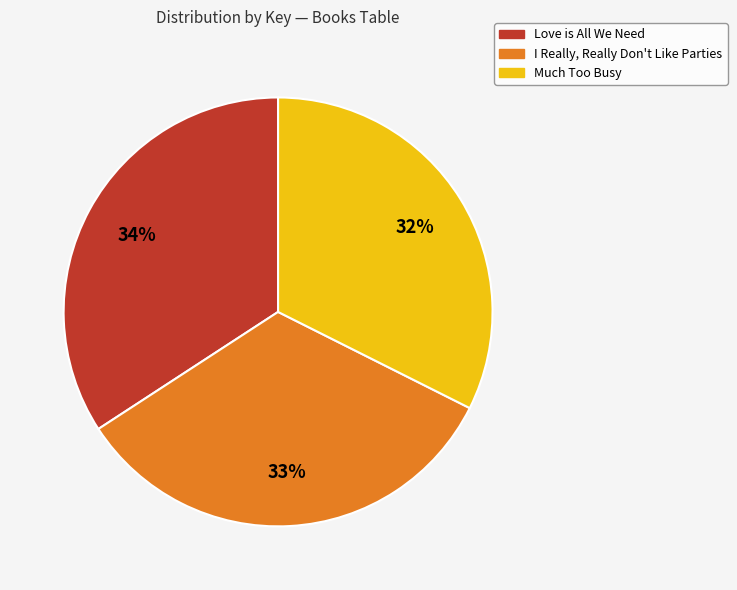

How many slices are in this pie chart?

3